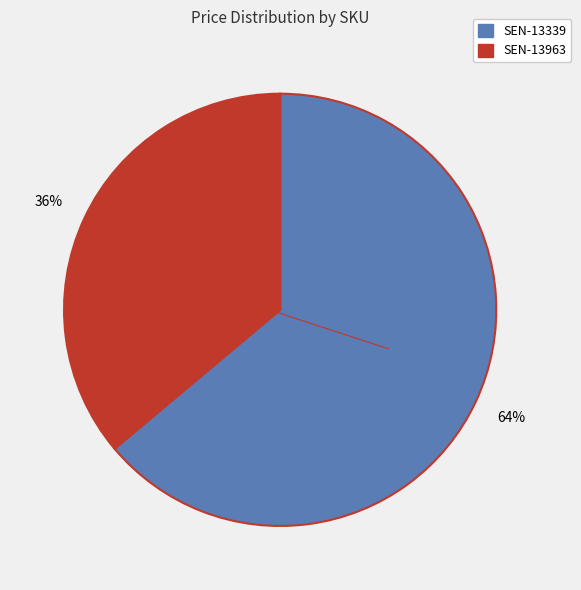

Is it true that SEN-13339 is 64% of the pie?

True